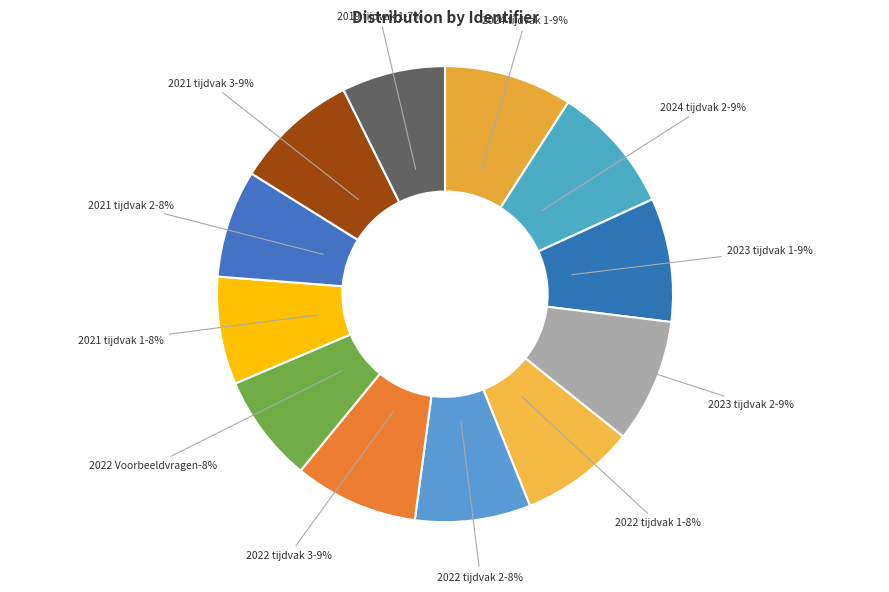

Between 2022 Voorbeeldvragen and 2024 tijdvak 1, which is larger?

2024 tijdvak 1